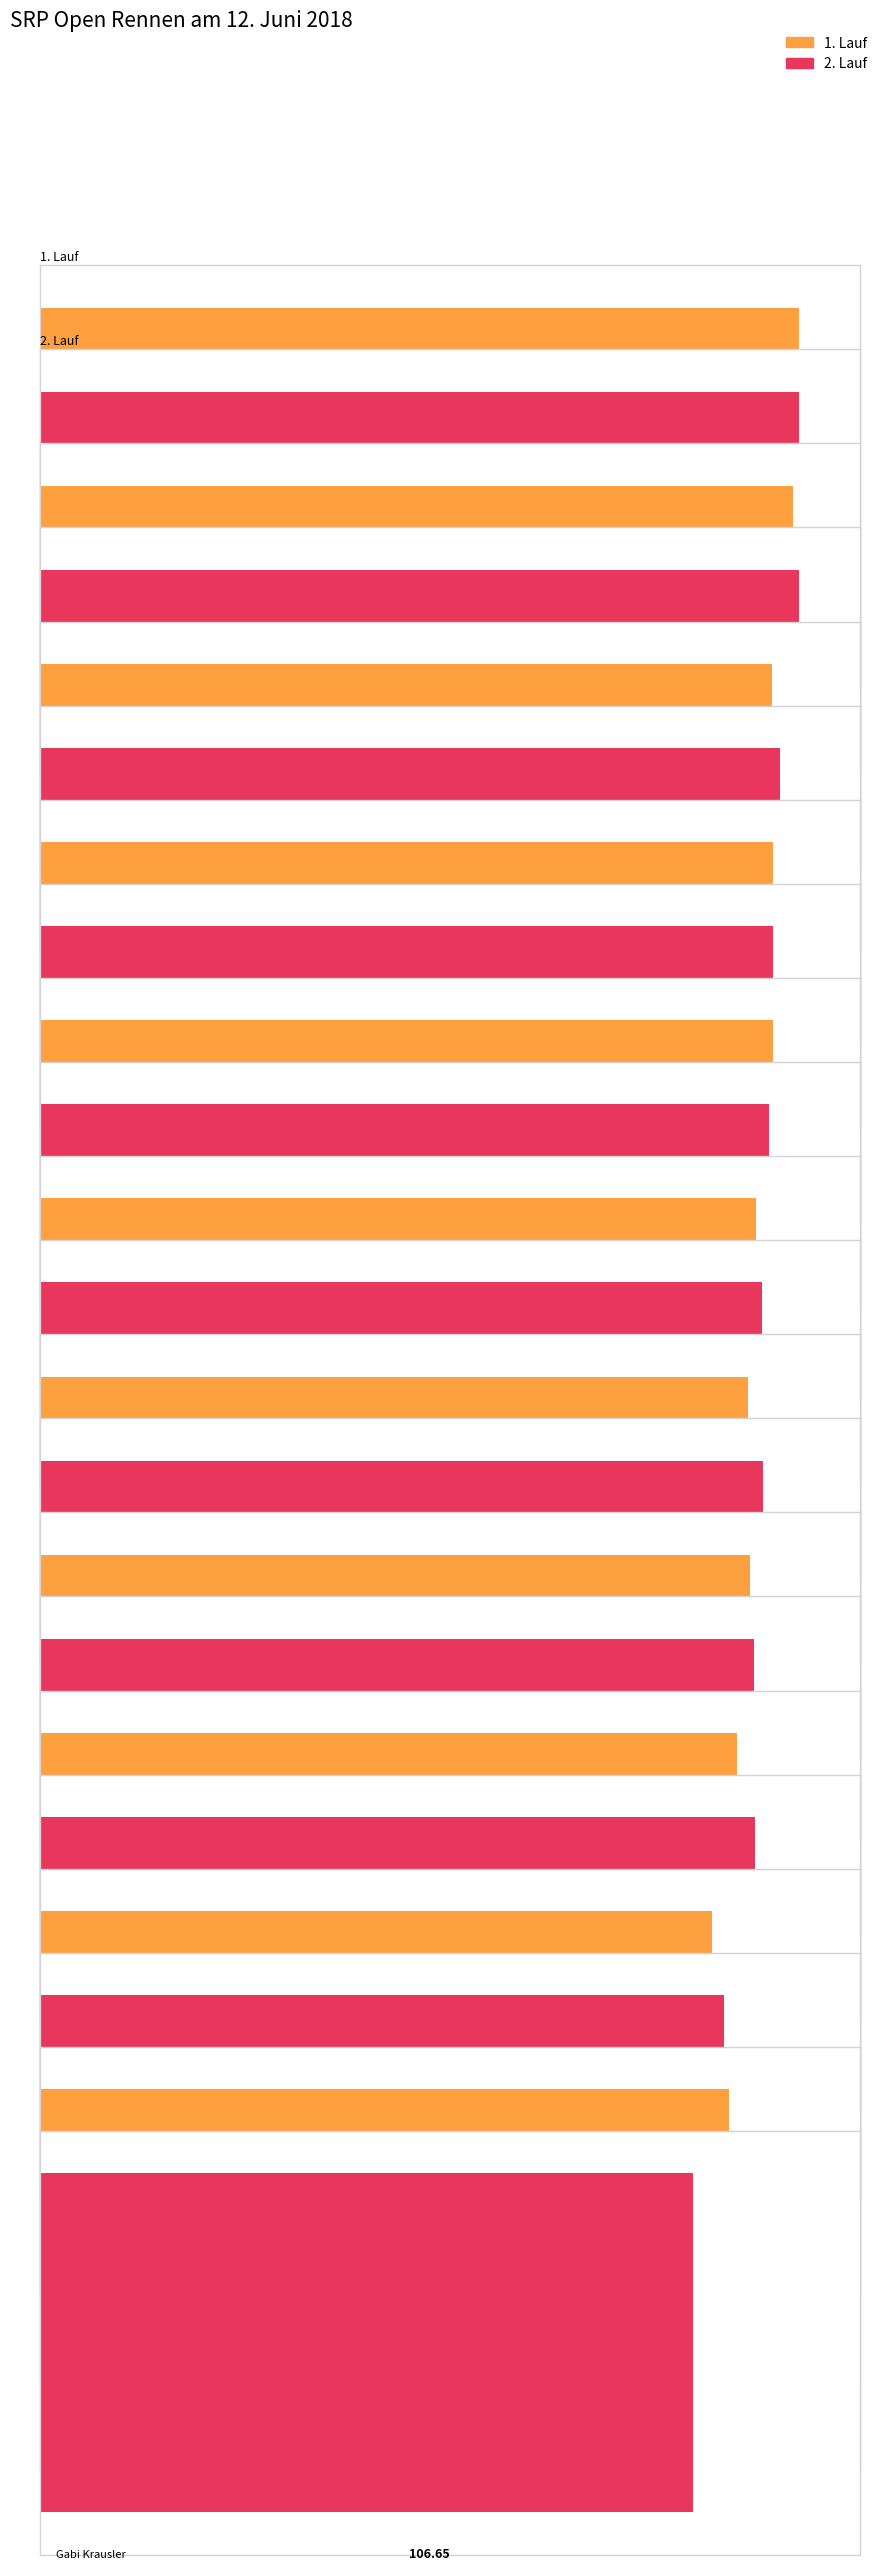

Where is 1. Lauf nearest to the value 117?

Kurt Reznicek